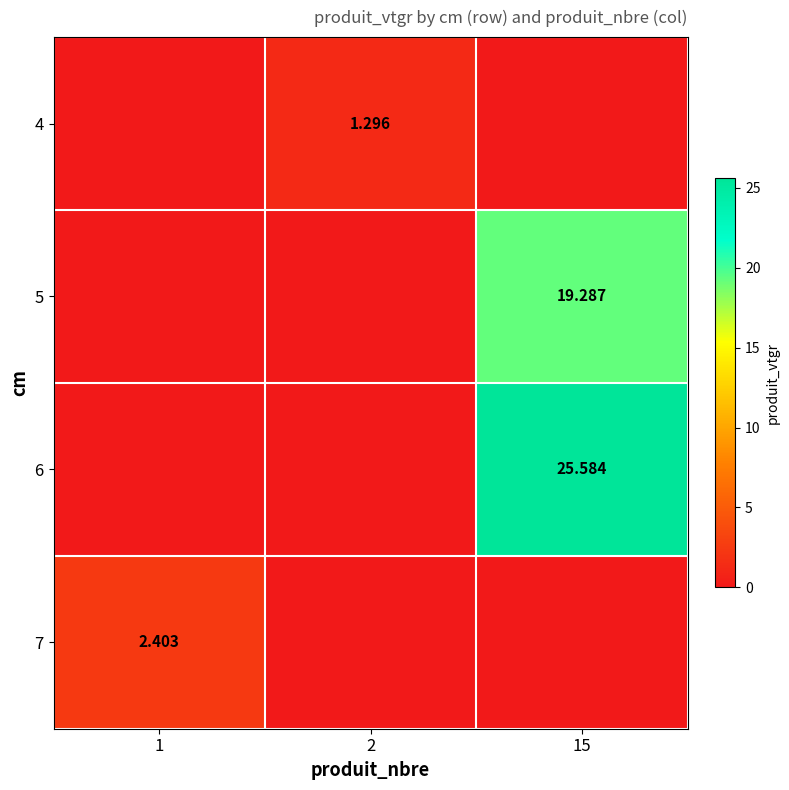

At how many categories does at least one series exceed 14?

1